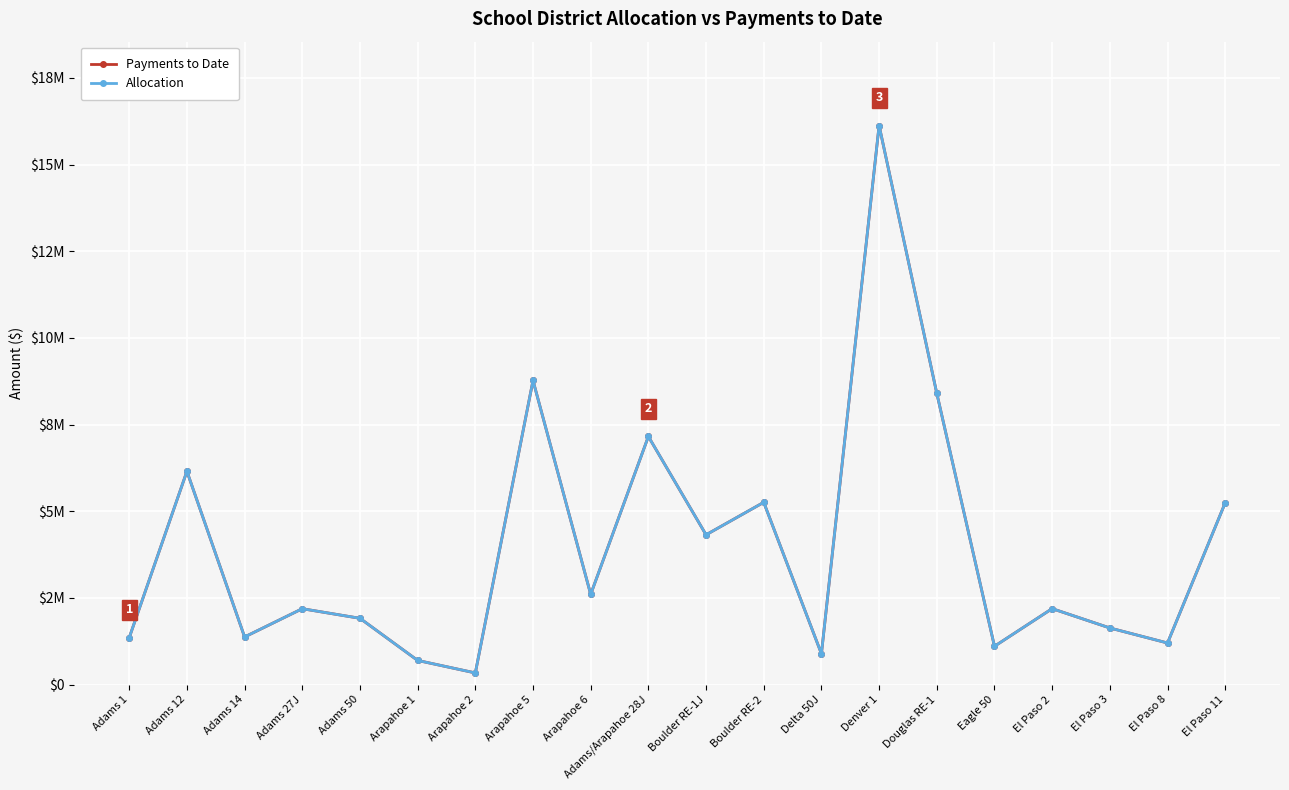

How many interior local peaks does the Payments to Date series have?

7